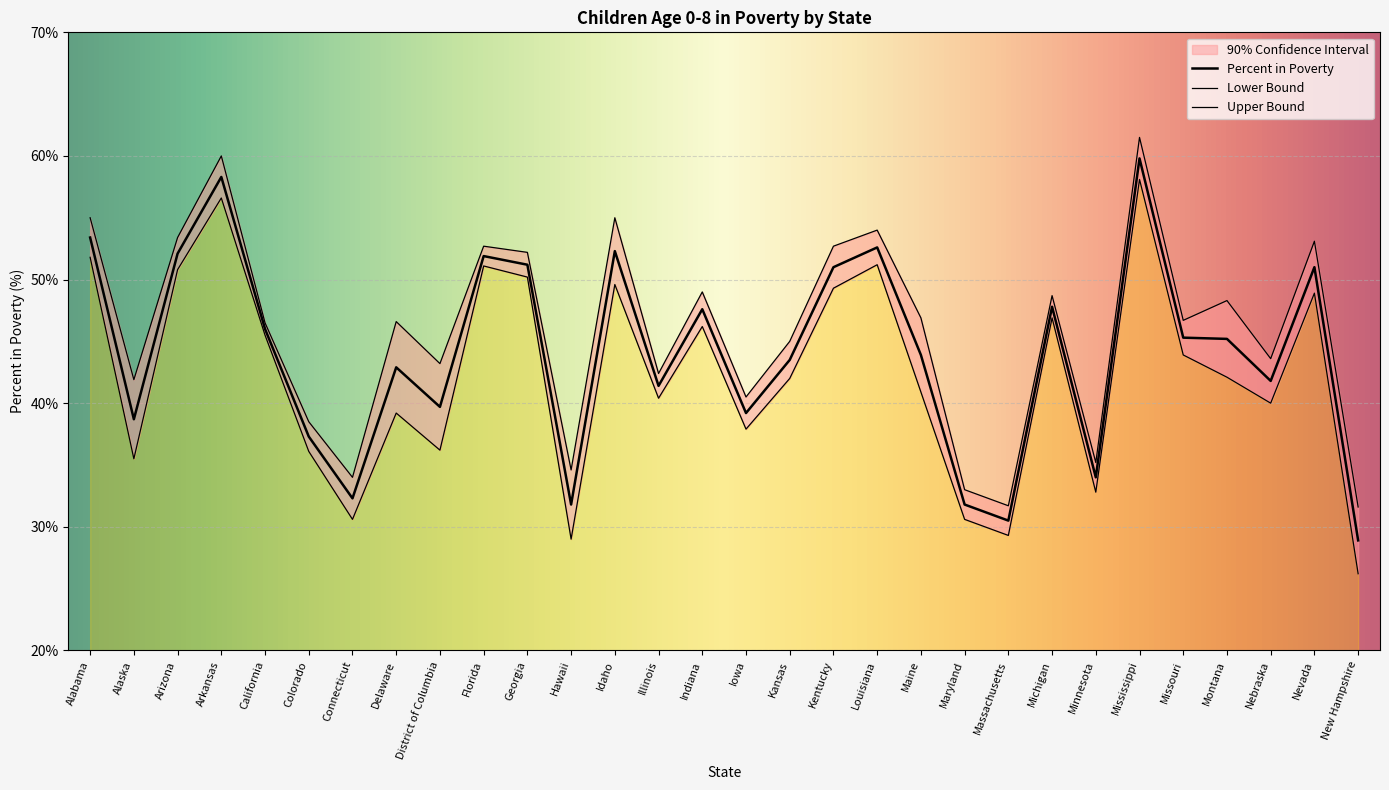

Reading left to right, list all the values displayed in this chart.

Lower Bound: Alabama=51.8	Alaska=35.5	Arizona=50.8	Arkansas=56.6	California=45.5	Colorado=36.1	Connecticut=30.6	Delaware=39.2	District of Columbia=36.2	Florida=51.1	Georgia=50.2	Hawaii=29.0	Idaho=49.6	Illinois=40.4	Indiana=46.2	Iowa=37.9	Kansas=42.0	Kentucky=49.3	Louisiana=51.2	Maine=40.9	Maryland=30.6	Massachusetts=29.3	Michigan=46.9	Minnesota=32.8	Mississippi=58.1	Missouri=43.9	Montana=42.1	Nebraska=40.0	Nevada=48.9	New Hampshire=26.2
Percent in Poverty: Alabama=53.4	Alaska=38.7	Arizona=52.1	Arkansas=58.3	California=46.0	Colorado=37.3	Connecticut=32.3	Delaware=42.9	District of Columbia=39.7	Florida=51.9	Georgia=51.2	Hawaii=31.8	Idaho=52.3	Illinois=41.4	Indiana=47.6	Iowa=39.2	Kansas=43.5	Kentucky=51.0	Louisiana=52.6	Maine=43.9	Maryland=31.8	Massachusetts=30.5	Michigan=47.8	Minnesota=34.0	Mississippi=59.8	Missouri=45.3	Montana=45.2	Nebraska=41.8	Nevada=51.0	New Hampshire=28.9
Upper Bound: Alabama=55.0	Alaska=41.9	Arizona=53.4	Arkansas=60.0	California=46.5	Colorado=38.5	Connecticut=34.0	Delaware=46.6	District of Columbia=43.2	Florida=52.7	Georgia=52.2	Hawaii=34.6	Idaho=55.0	Illinois=42.4	Indiana=49.0	Iowa=40.5	Kansas=45.0	Kentucky=52.7	Louisiana=54.0	Maine=46.9	Maryland=33.0	Massachusetts=31.7	Michigan=48.7	Minnesota=35.2	Mississippi=61.5	Missouri=46.7	Montana=48.3	Nebraska=43.6	Nevada=53.1	New Hampshire=31.6